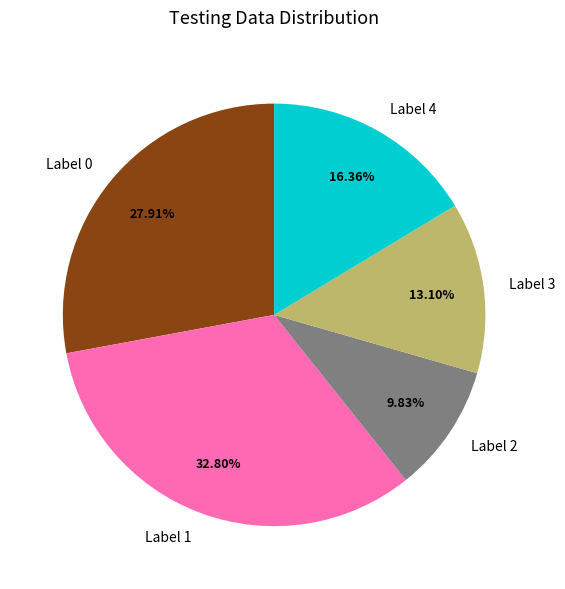

Do Label 2 and Label 0 together represent more than half of the pie?

No